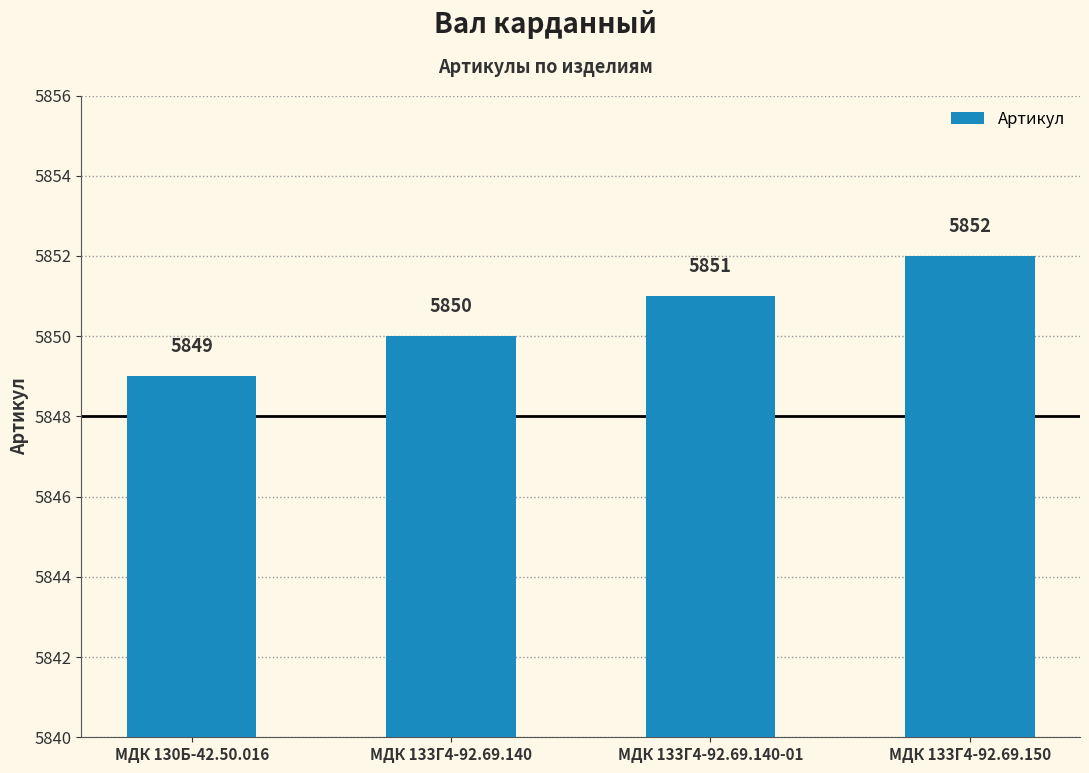

Rank the categories by value from lowest to highest.

МДК 130Б-42.50.016, МДК 133Г4-92.69.140, МДК 133Г4-92.69.140-01, МДК 133Г4-92.69.150